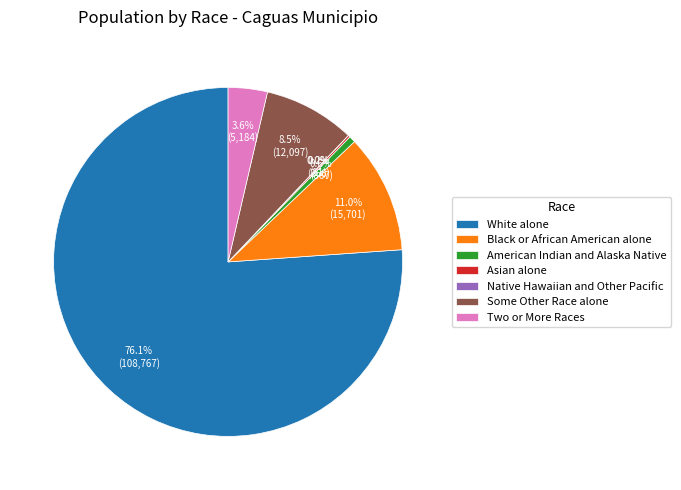

The Two or More Races slice represents 4% of the pie. True or false?

True